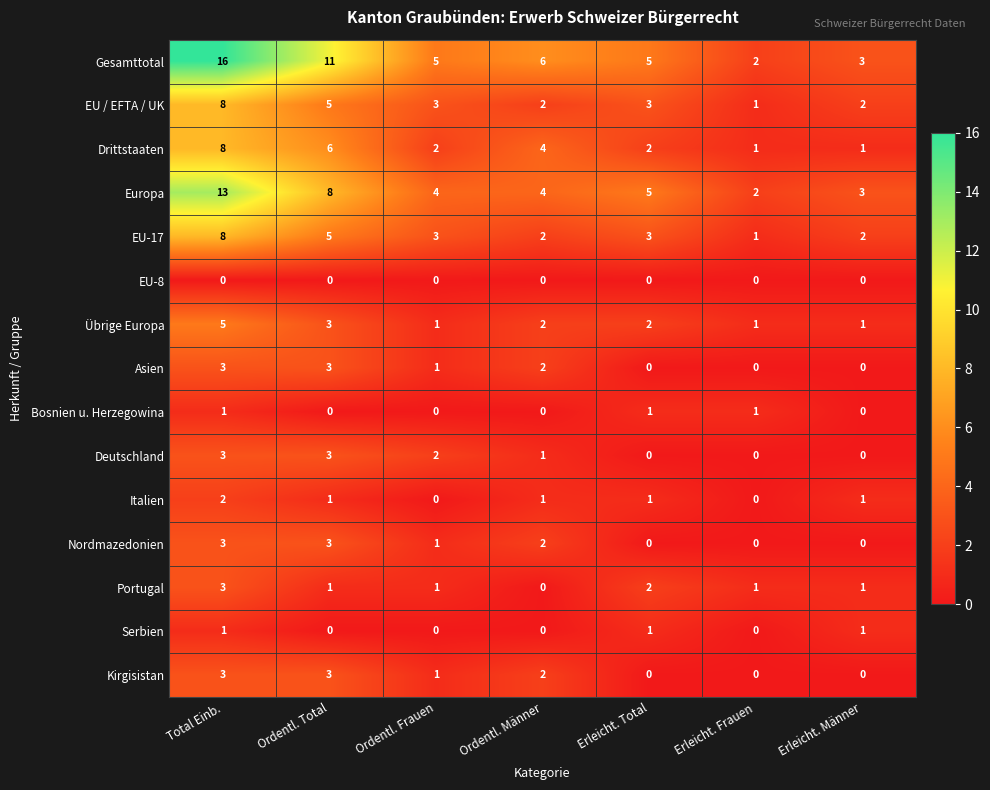

True or false: EU / EFTA / UK has a value of 1 at Ordentl. Frauen.

False